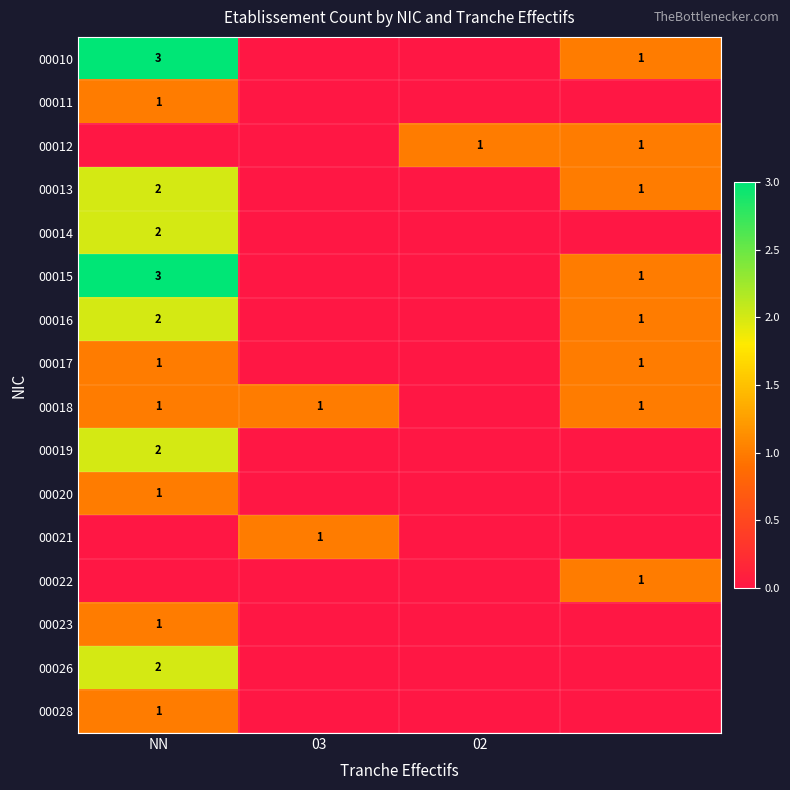

At which category is the sum across all series the highest?

NN